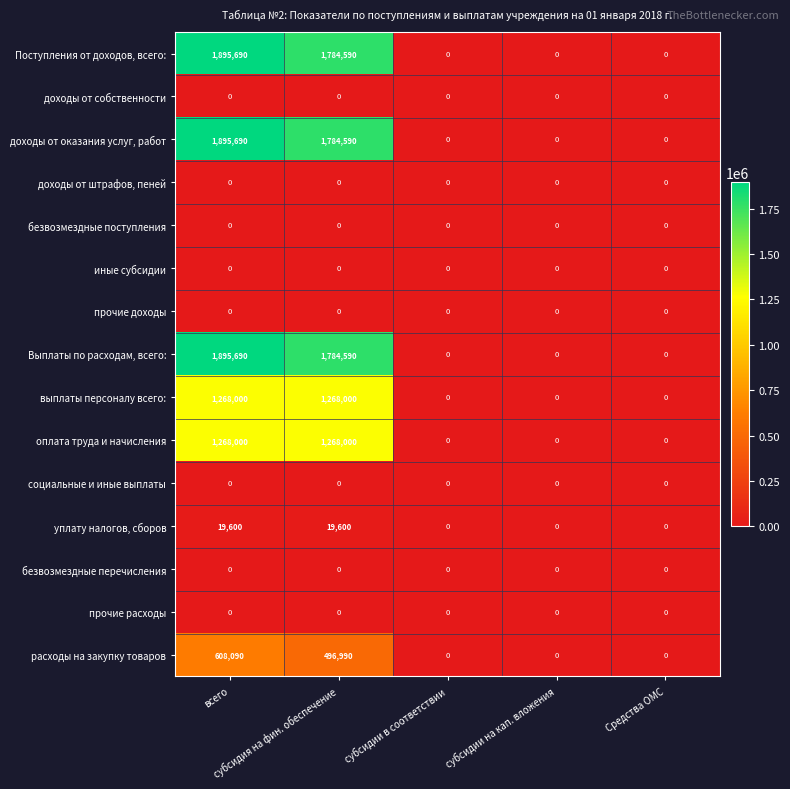

What is the maximum value shown in the chart?

1895690